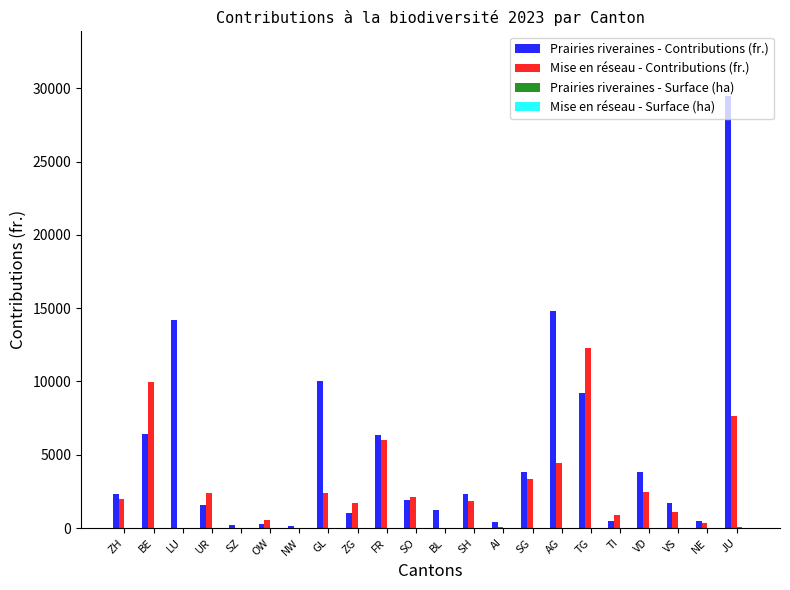

Which series has the largest range (max minus min)?

Prairies riveraines - Contributions (fr.)